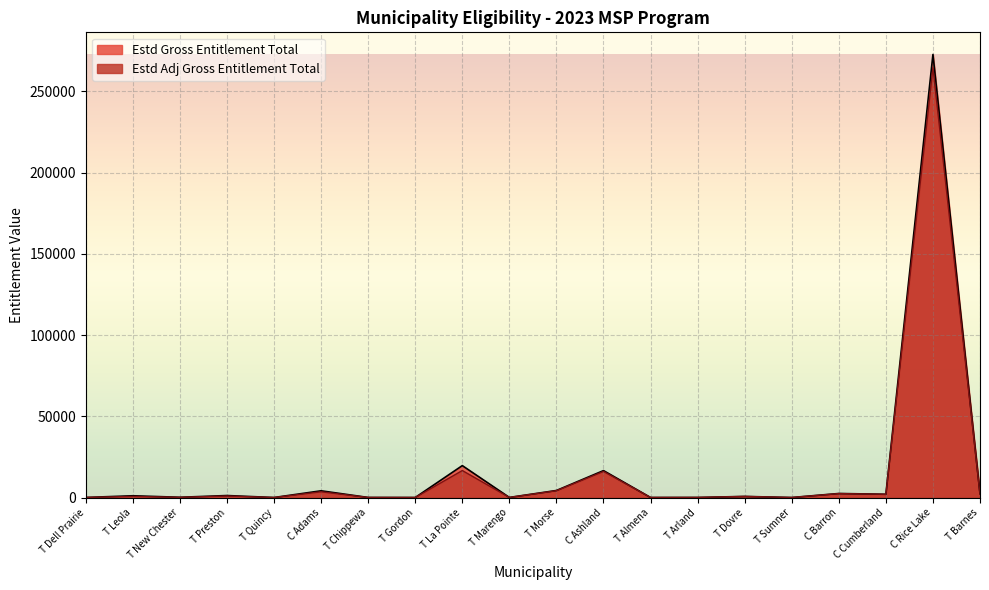

Where is the first local minimum for Estd Gross Entitlement Total?

T New Chester